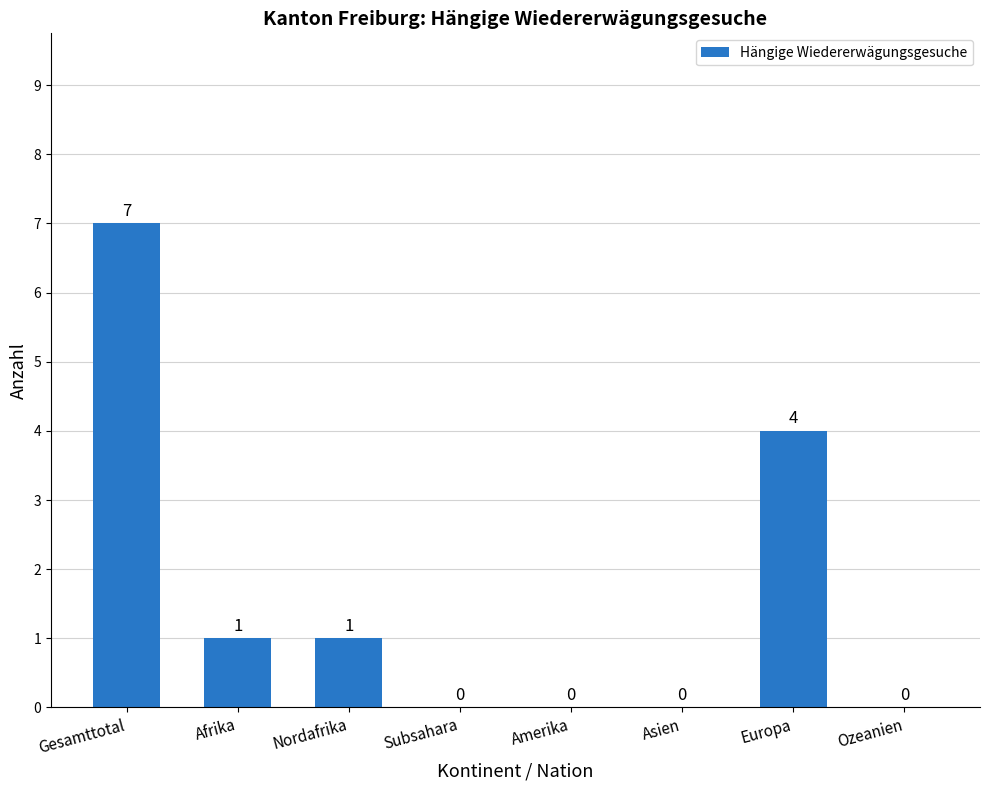

True or false: the data shows 1 at Nordafrika.

True